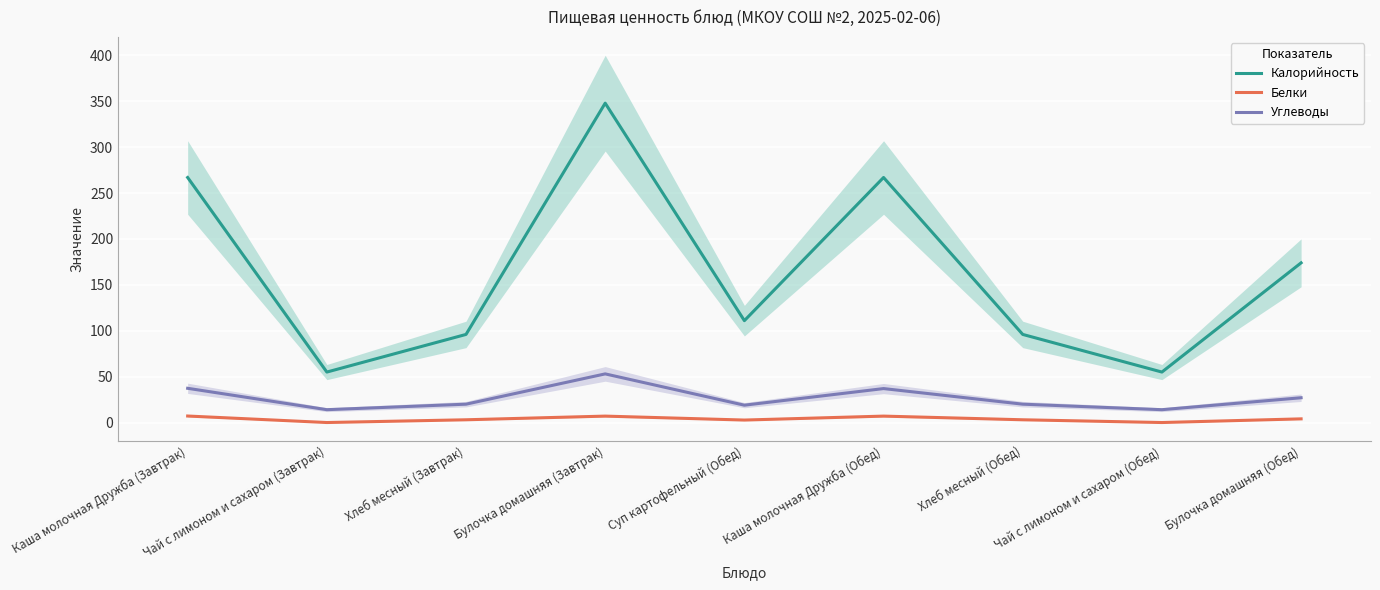

What are all the series names shown in the legend?

Калорийность, Белки, Углеводы